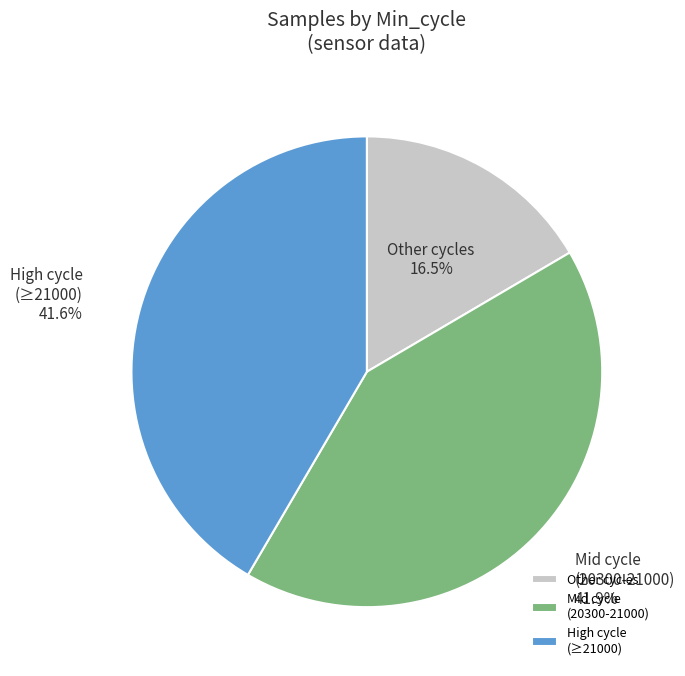

Which slice is the smallest?

Other cycles